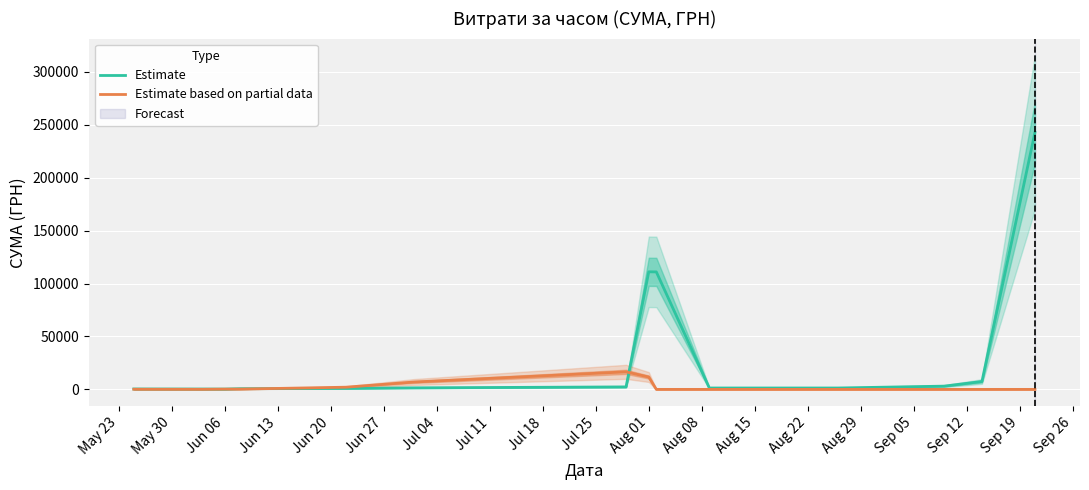

What is the maximum value for Estimate based on partial data?

16566.4